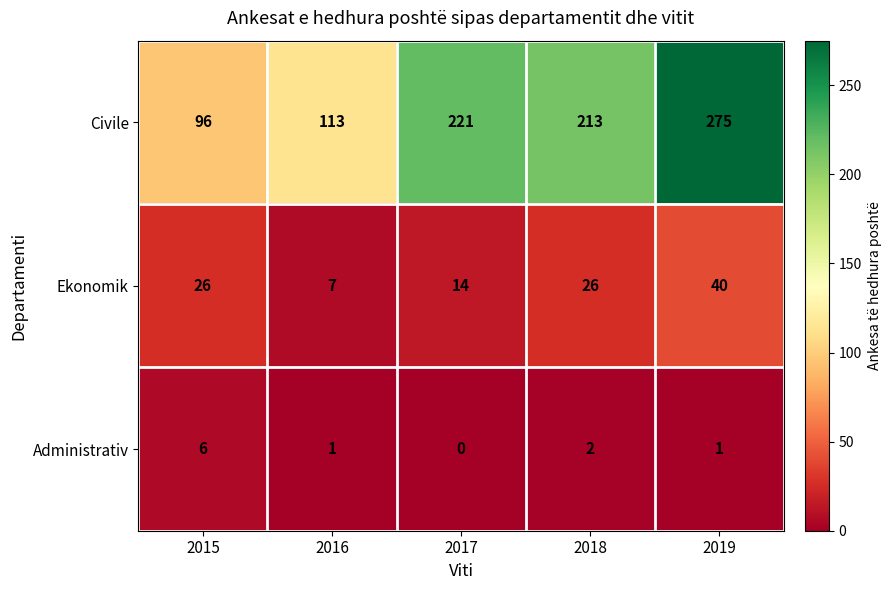

At which category does the chart reach its peak across all series?

2019